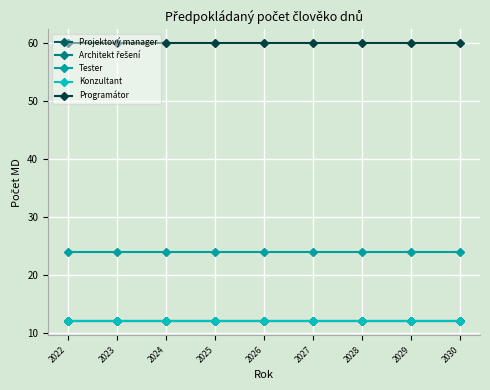

True or false: Programátor and Projektový manager cross at least once.

False